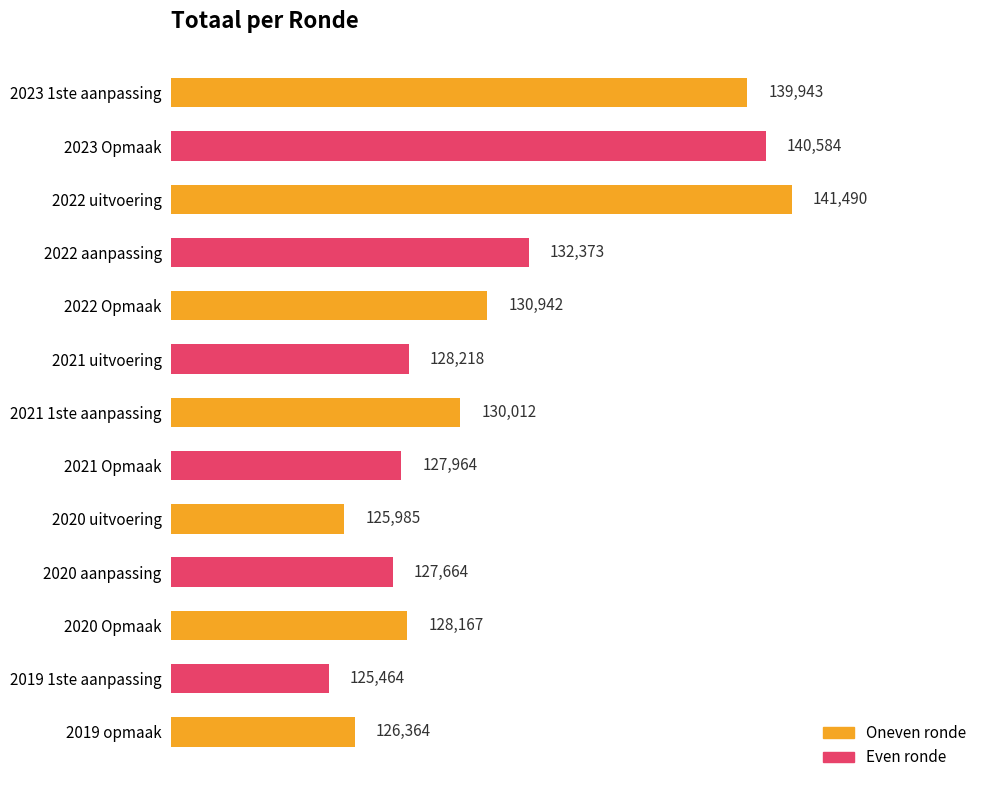

True or false: the data shows 43086 at 2023 1ste aanpassing.

False